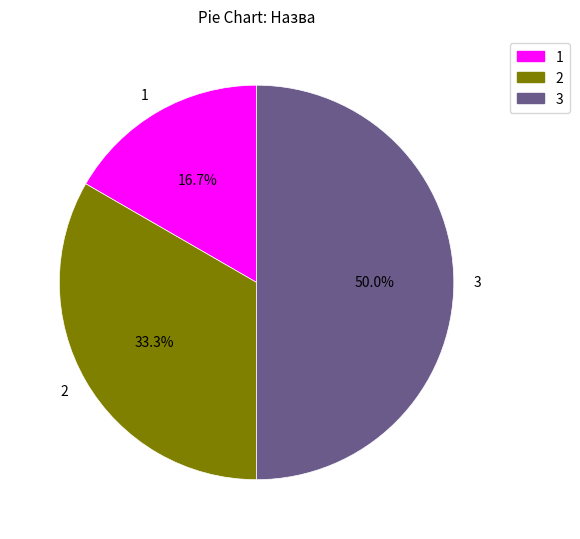

Combined, what portion of the pie is 3 and 1?

66.7%